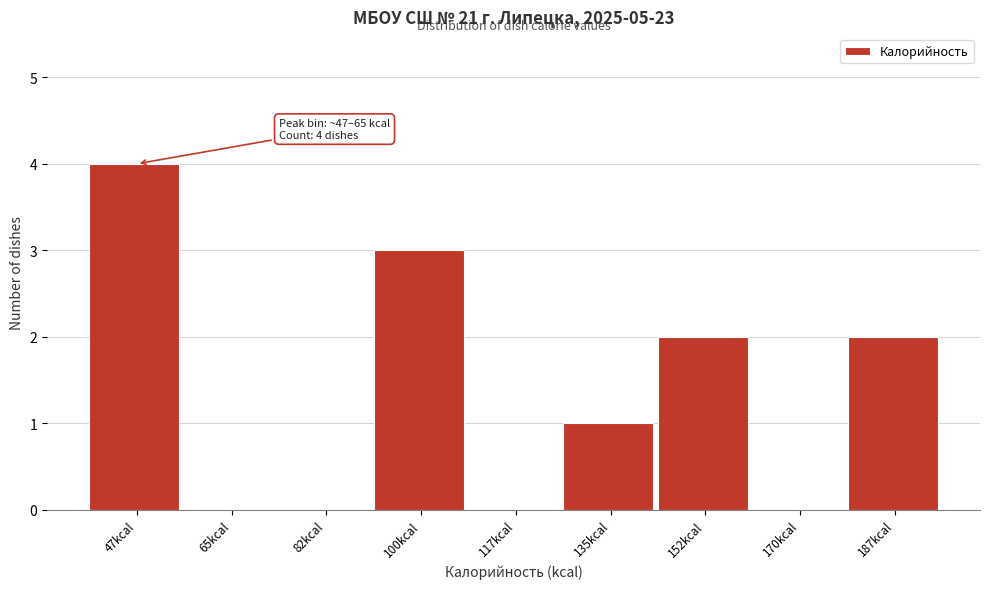

Reading left to right, list all the values displayed in this chart.

47kcal=4	65kcal=0	82kcal=0	100kcal=3	117kcal=0	135kcal=1	152kcal=2	170kcal=0	187kcal=2